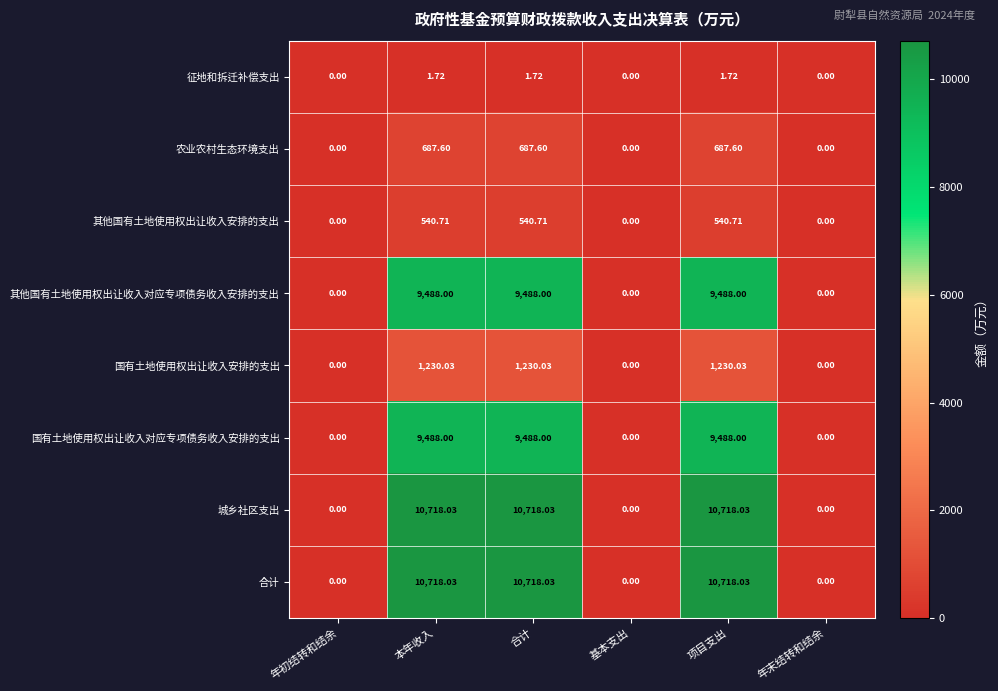

Is the value of 征地和拆迁补偿支出 at 基本支出 greater than the value of 合计 at 项目支出?

No